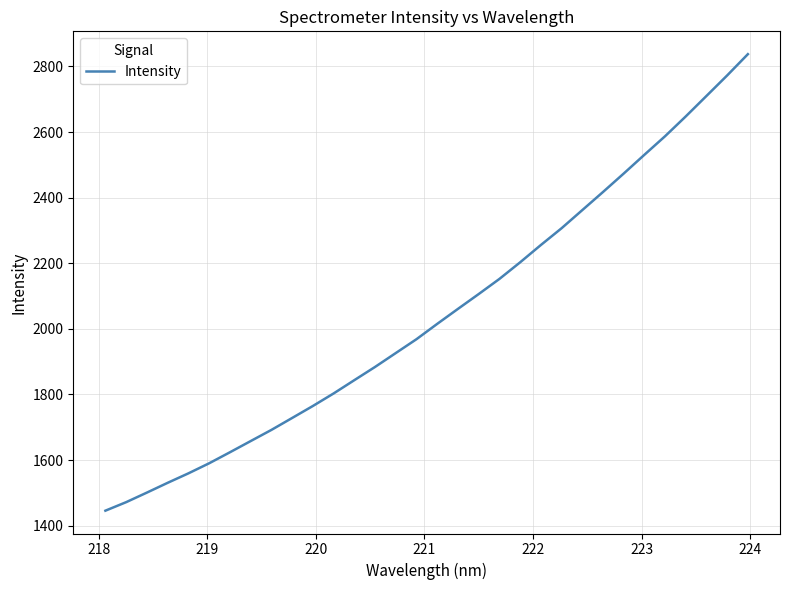

What is the smallest value displayed?

1445.9